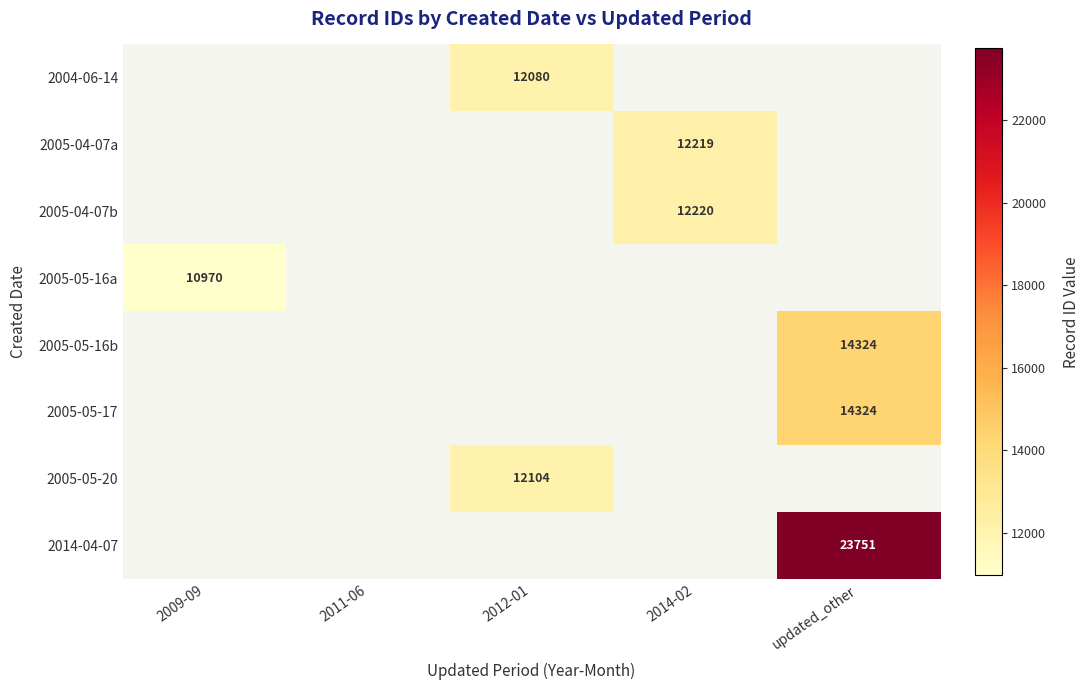

Is it true that 2005-05-16b equals 7057 at updated_other?

False